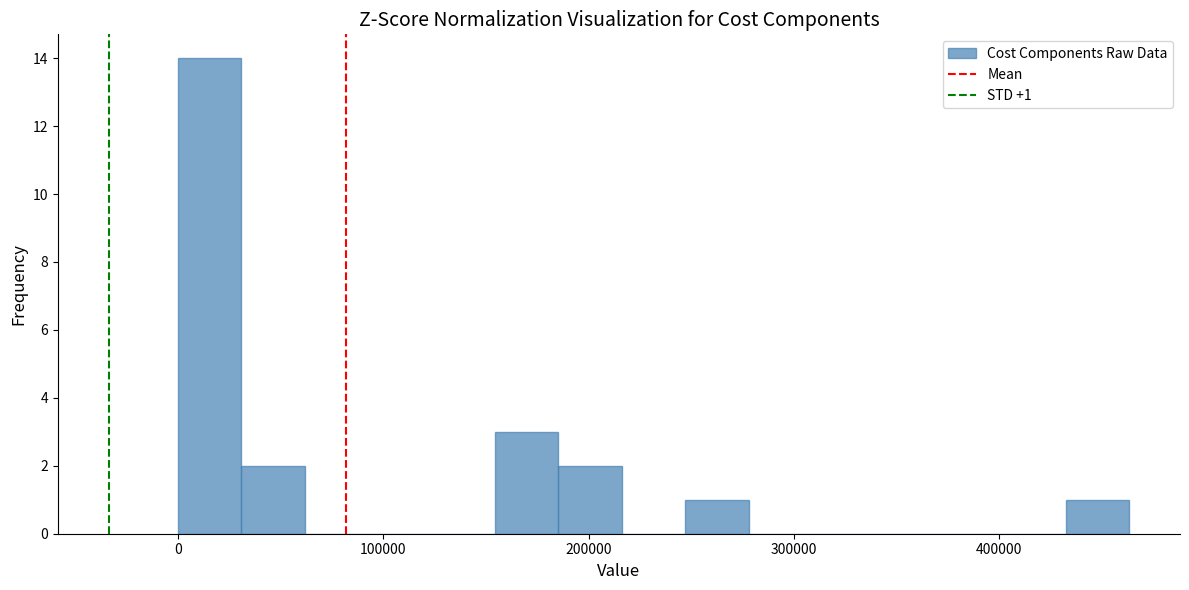

Around what value on the x-axis is the tallest bar? Give the approximate position of its centre, as read against the axis.

20000